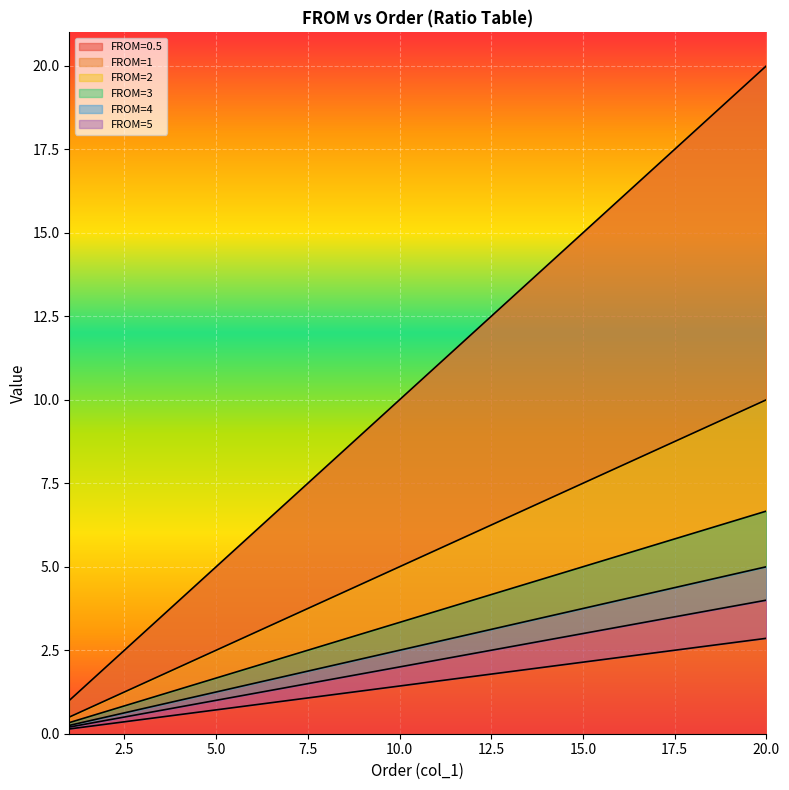

At which label does FROM=2 first exceed 5?

11